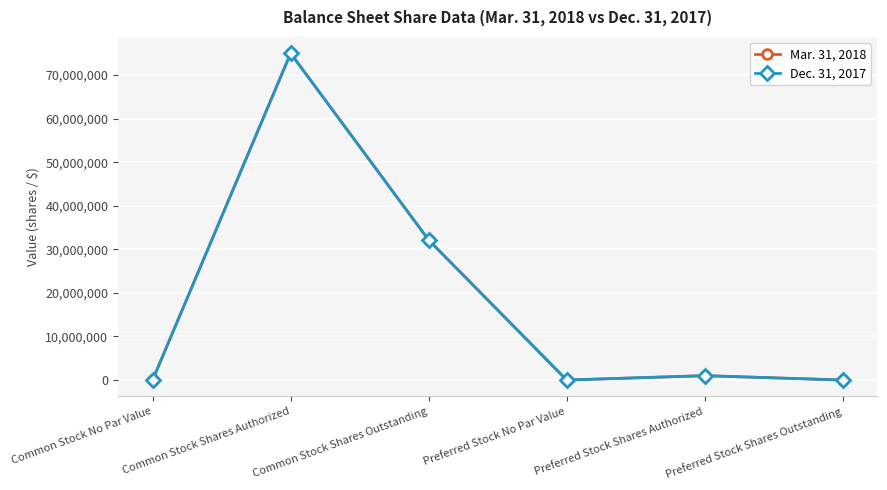

How many lines are shown in the chart?

2